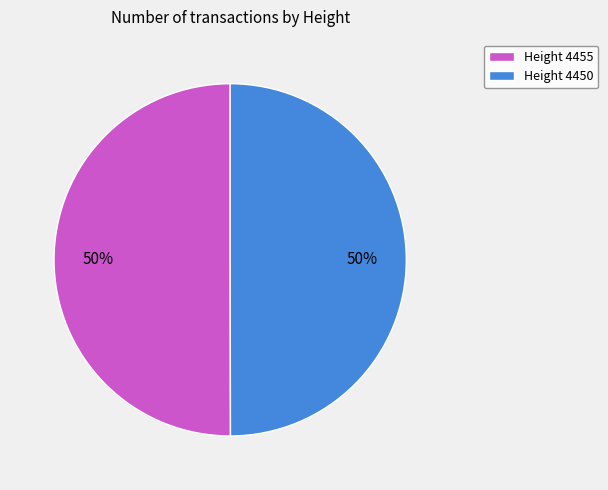

To the nearest percent, what percentage of the pie is Height 4450?

50%